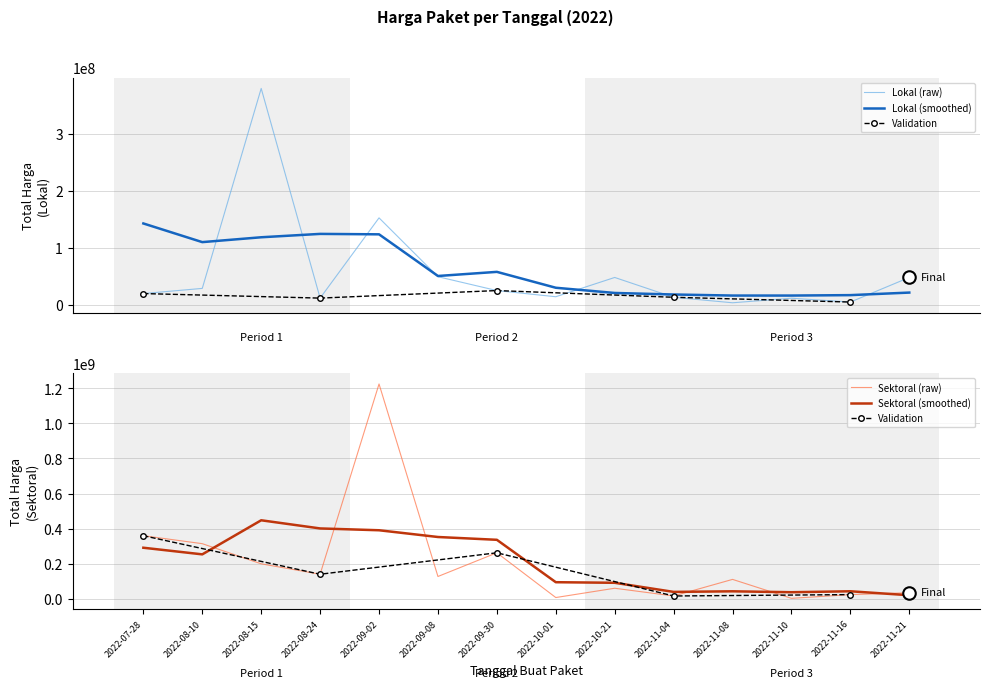

What is the spread (max minus min) of values at 2022-09-08?

77522000